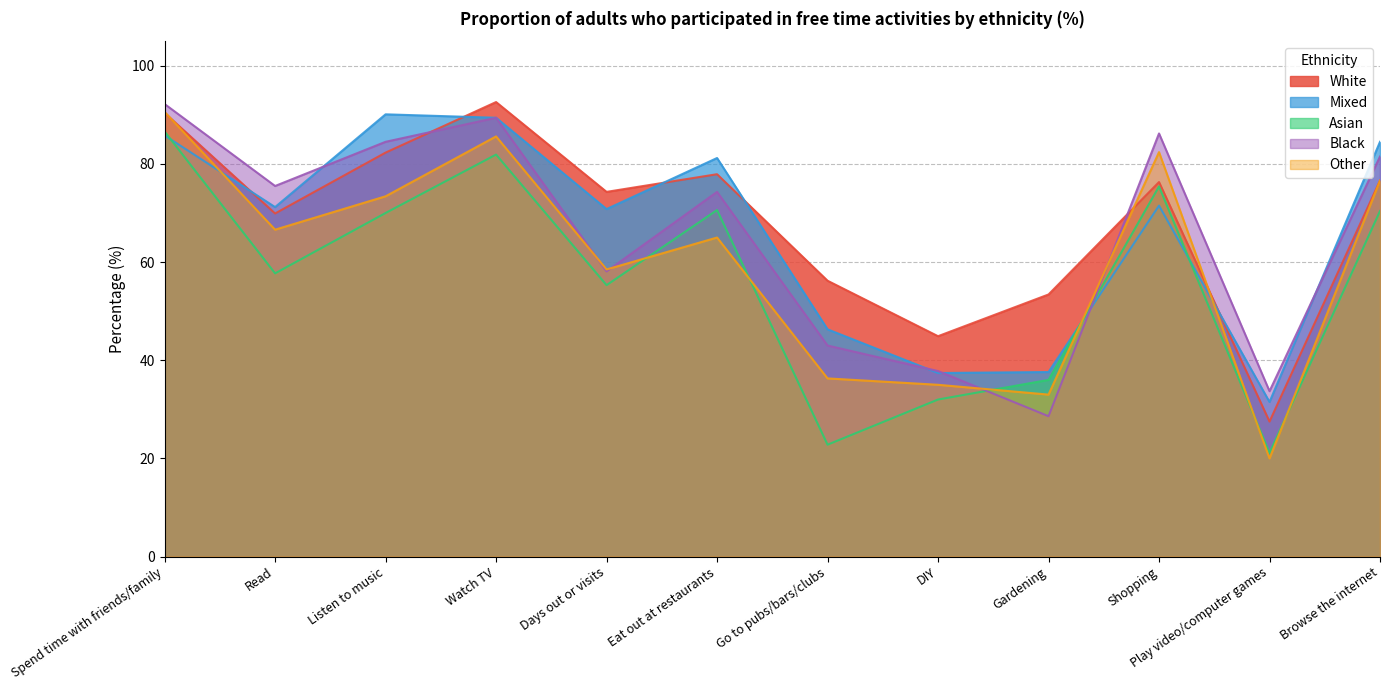

Reading right to left, extract all data points from this chart.

White: 76.6	27.5	76.3	53.4	44.9	56.2	77.9	74.3	92.6	82.3	69.9	90.4
Mixed: 84.5	31.5	71.5	37.6	37.4	46.3	81.2	70.8	89.4	90.1	71.2	85.8
Asian: 70.4	21.1	75.4	36.0	32.0	22.8	70.6	55.3	81.9	70.0	57.7	86.6
Black: 81.5	33.7	86.2	28.6	37.8	43.0	74.3	58.1	89.4	84.5	75.5	92.2
Other: 76.6	20.0	82.4	33.0	35.0	36.3	65.0	58.5	85.6	73.4	66.6	90.6